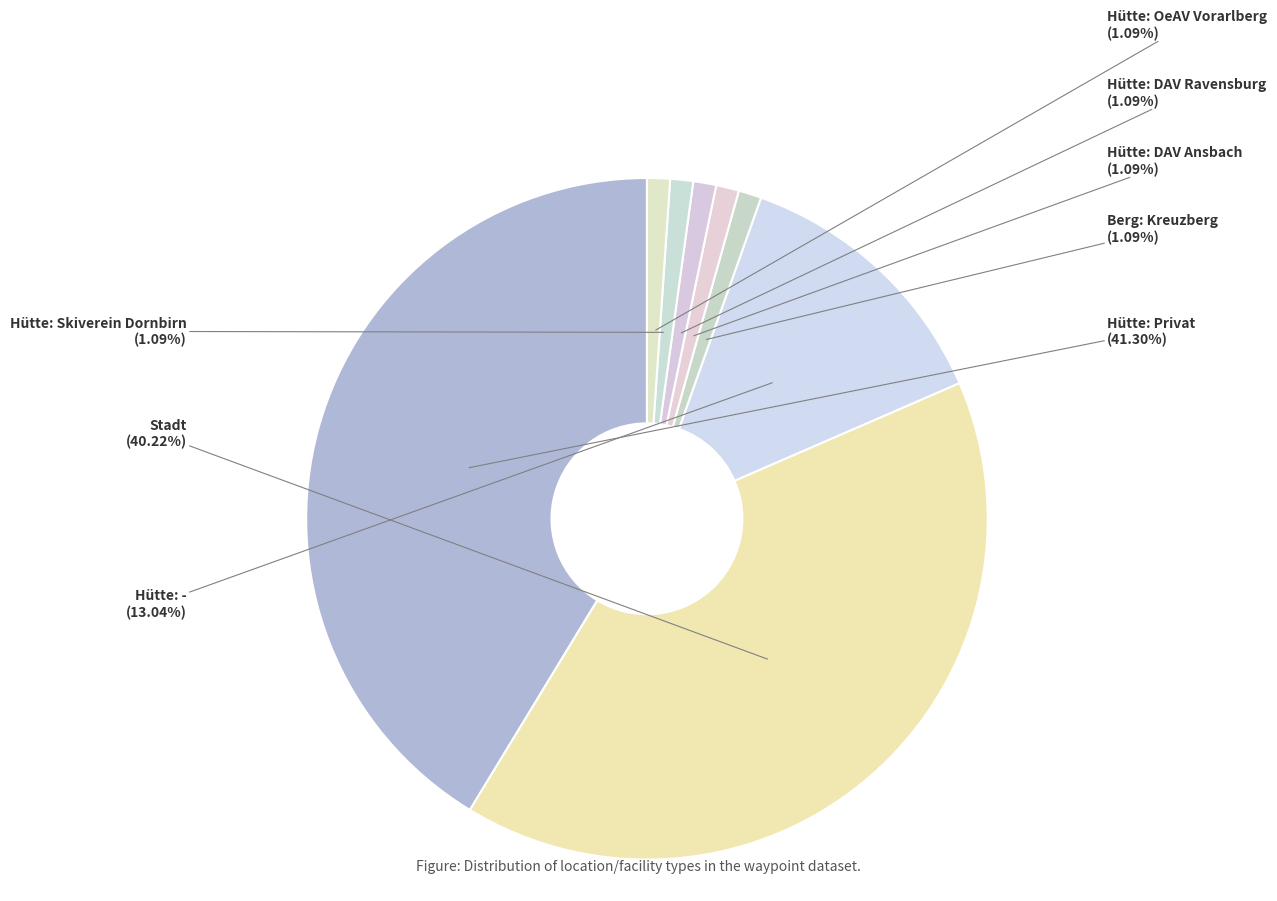

How many segments does this pie chart have?

8